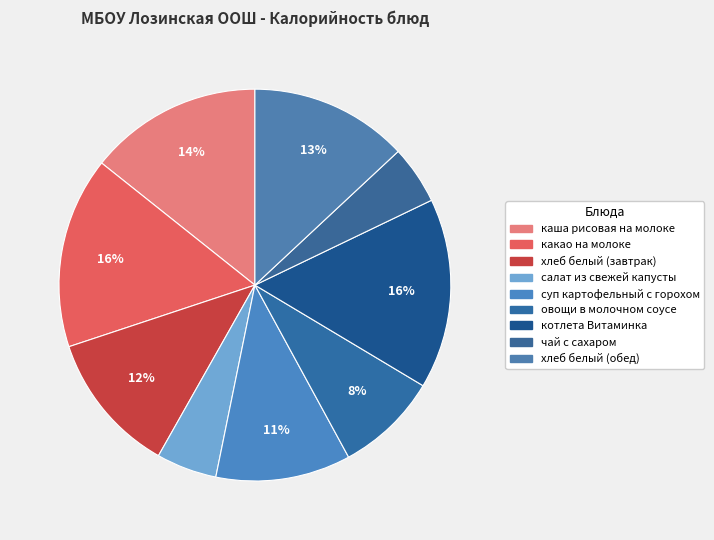

How many segments does this pie chart have?

9